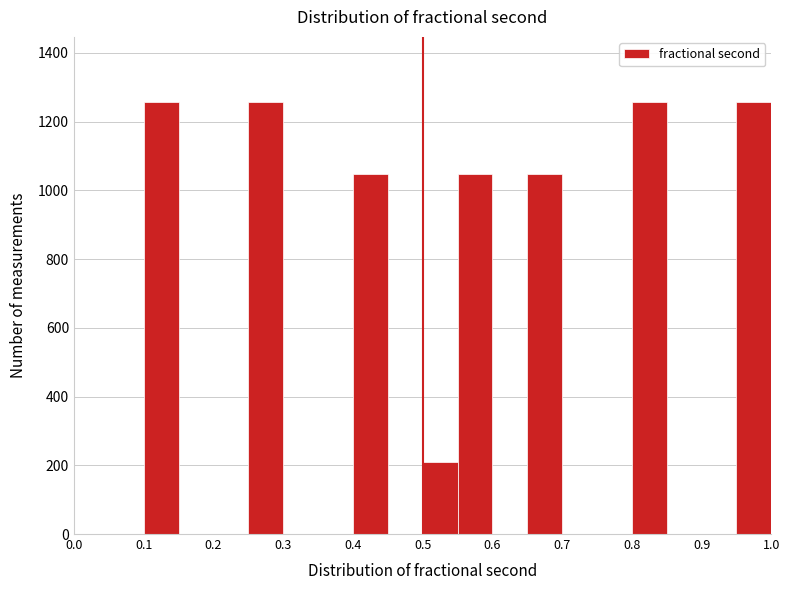

Reading left to right, transcribe this chart: for each bar, give the range it covers on the x-axis and its height. The values are not printed on the chart, so give them approximately, as read against the axis.

0.00 to 0.05: 0
0.05 to 0.10: 0
0.10 to 0.15: 1260
0.15 to 0.20: 0
0.20 to 0.25: 0
0.25 to 0.30: 1260
0.30 to 0.35: 0
0.35 to 0.40: 0
0.40 to 0.45: 1040
0.45 to 0.50: 0
0.50 to 0.55: 220
0.55 to 0.60: 1040
0.60 to 0.65: 0
0.65 to 0.70: 1040
0.70 to 0.75: 0
0.75 to 0.80: 0
0.80 to 0.85: 1260
0.85 to 0.90: 0
0.90 to 0.95: 0
0.95 to 1.00: 1260